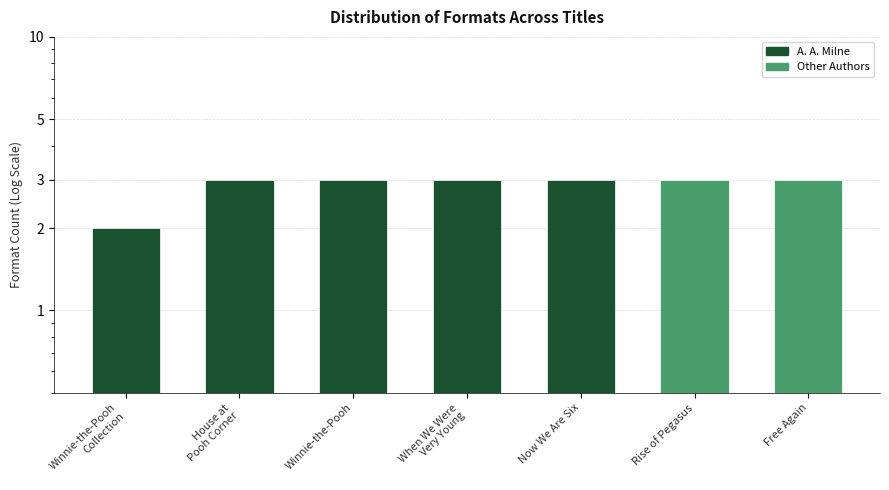

What is the label of the 4th bar from the left?

When We Were
Very Young